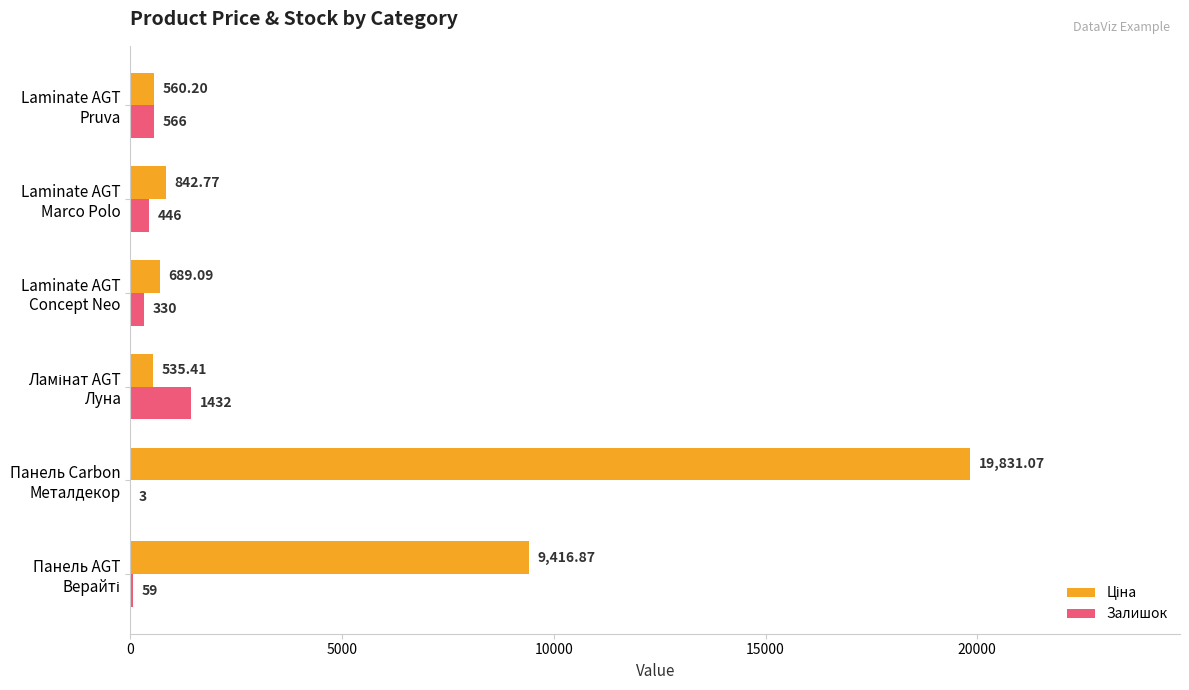

What is the sum of all Залишок values?

2836.0